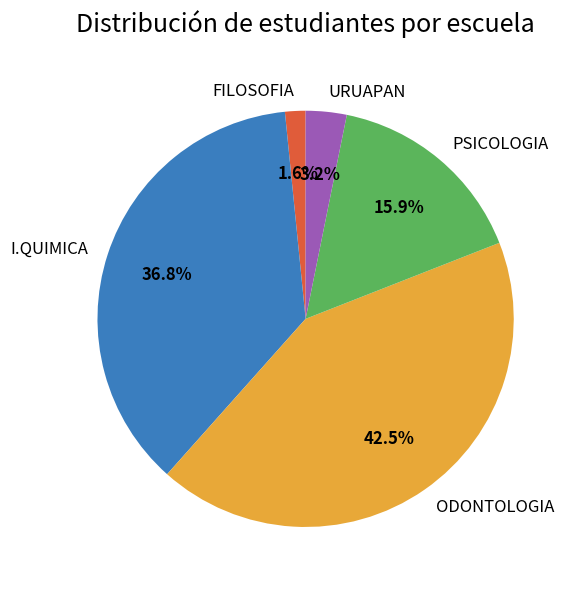

Which category has the biggest portion of the pie?

ODONTOLOGIA